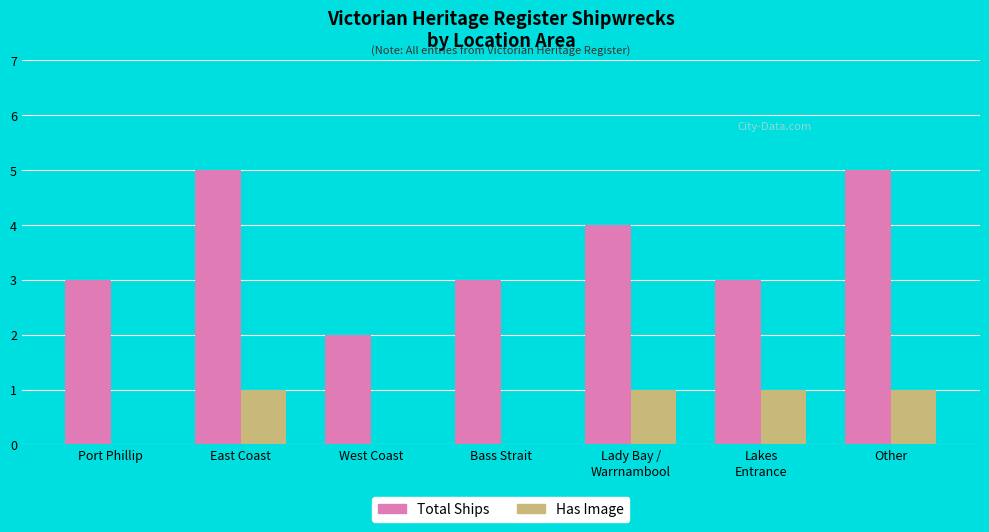

How many Total Ships values are between 3 and 5?

6